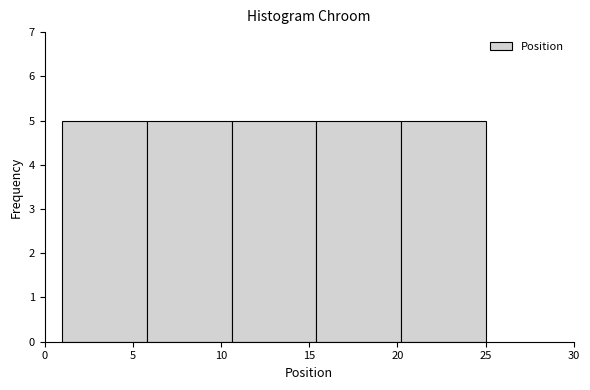

What is the height of the bar covering 20.2 to 25.0 on the x-axis? Neither the bar edges nor the heights are printed on the chart, so give them approximately, as read against the axes.

5